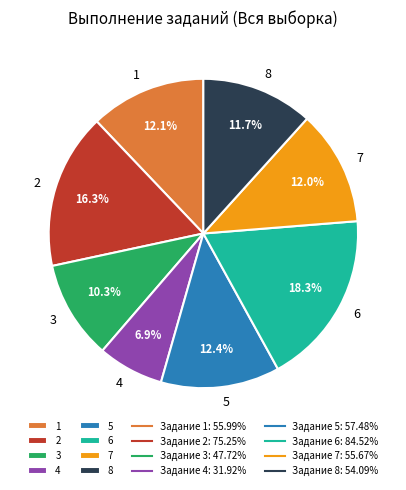

True or false: 5 accounts for 24% of the total.

False